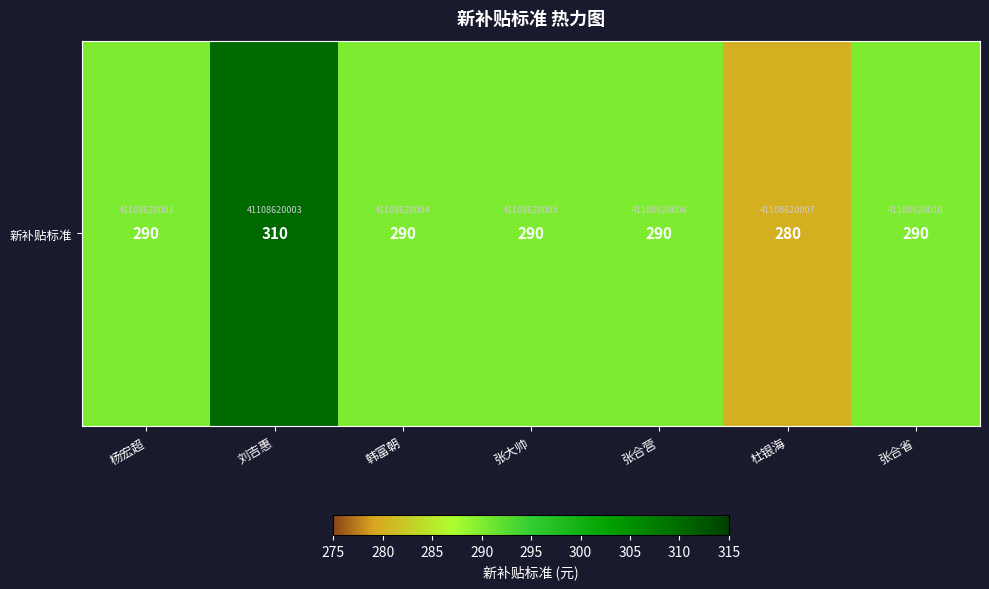

What is the sum of the values at 杨宏超 and 张合营?

580